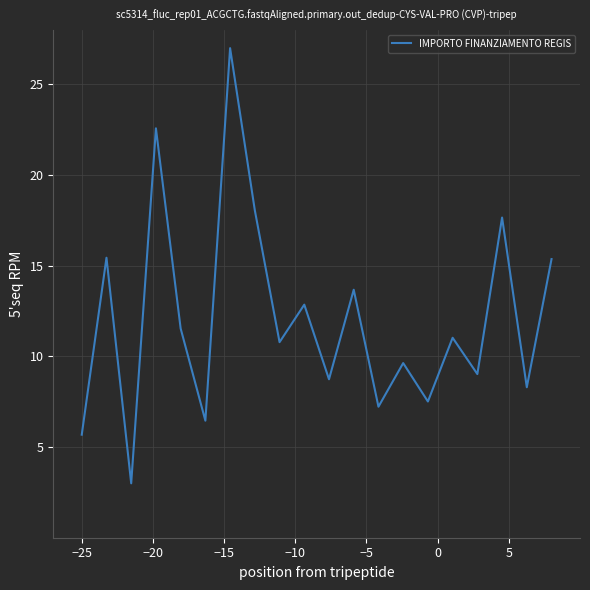

What is the smallest value displayed?

3.0